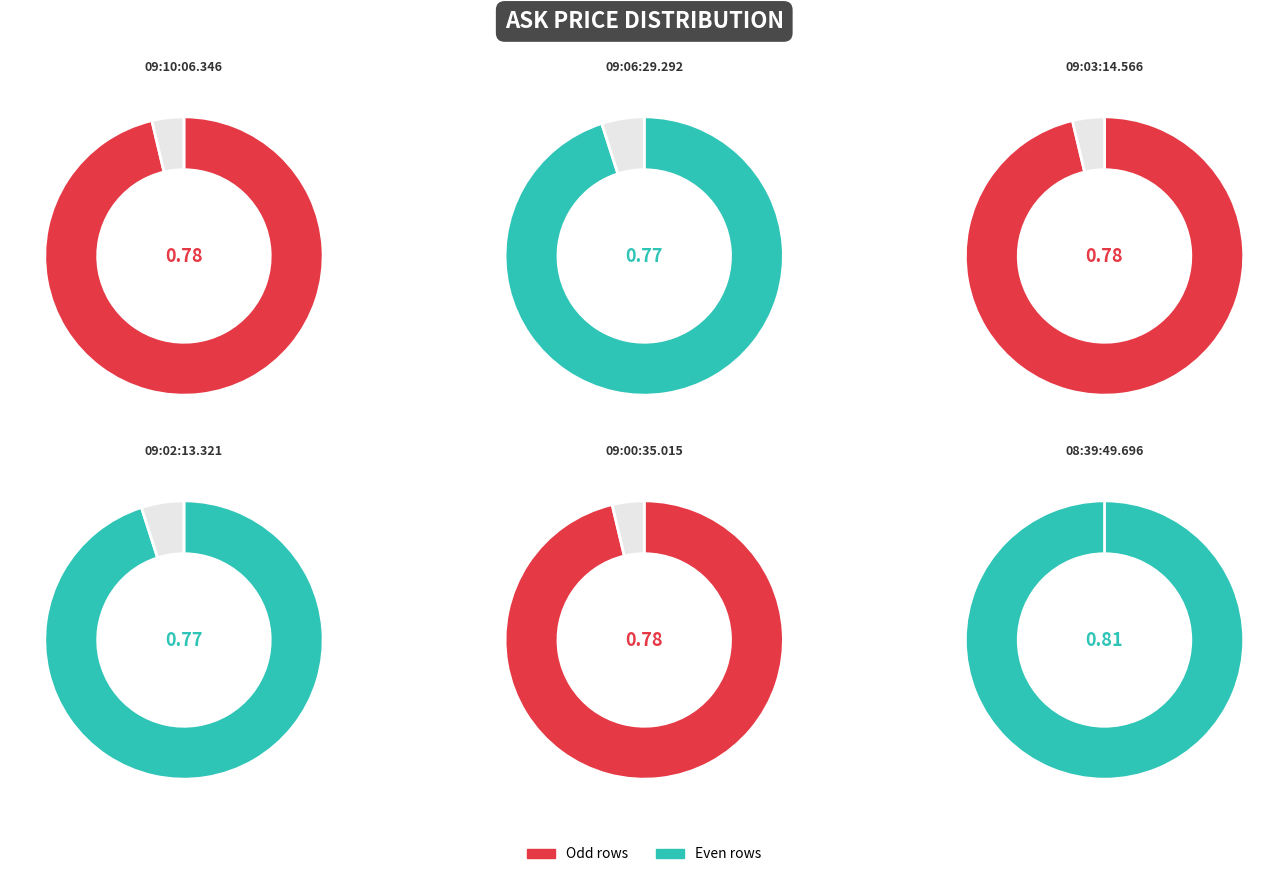

What is the largest slice in the pie chart?

08:39:49.696